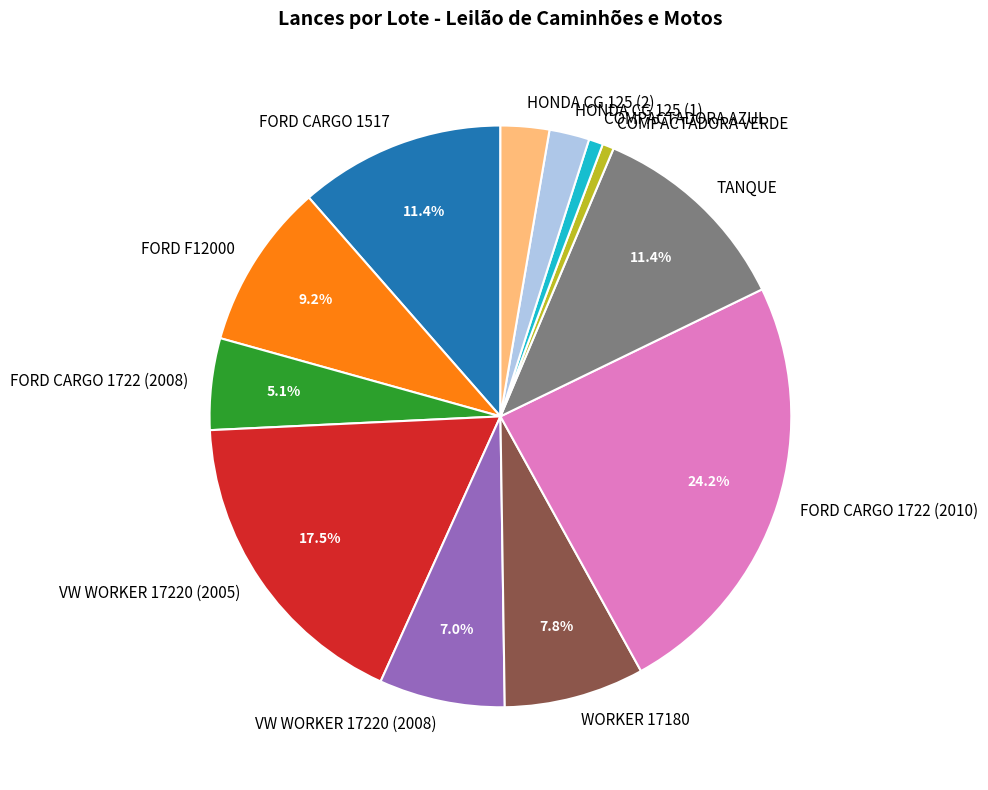

Is TANQUE the majority of the pie?

No